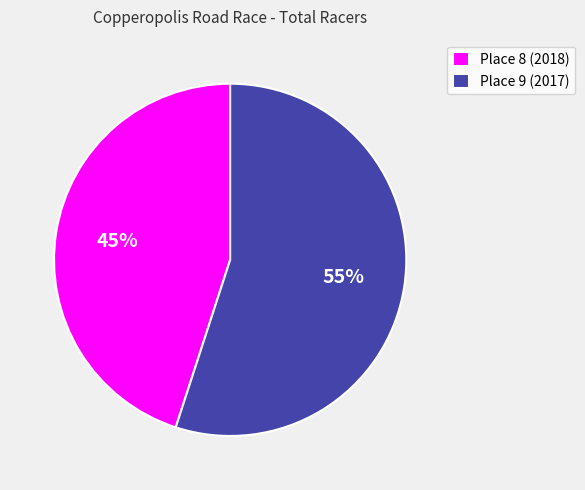

Which category has the smallest portion of the pie?

Place 8 (2018)